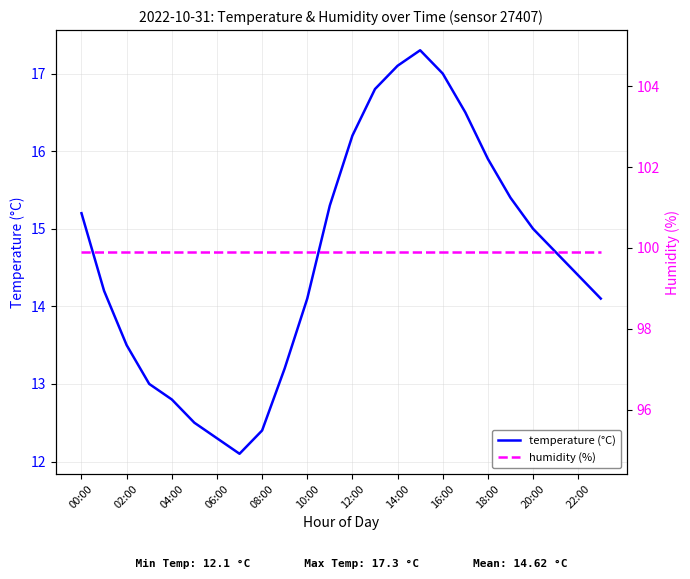

Reading left to right, transcribe all the data shown in this chart.

temperature (°C): 15.2	14.2	13.5	13.0	12.8	12.5	12.3	12.1	12.4	13.2	14.1	15.3	16.2	16.8	17.1	17.3	17.0	16.5	15.9	15.4	15.0	14.7	14.4	14.1
humidity (%): 99.9	99.9	99.9	99.9	99.9	99.9	99.9	99.9	99.9	99.9	99.9	99.9	99.9	99.9	99.9	99.9	99.9	99.9	99.9	99.9	99.9	99.9	99.9	99.9